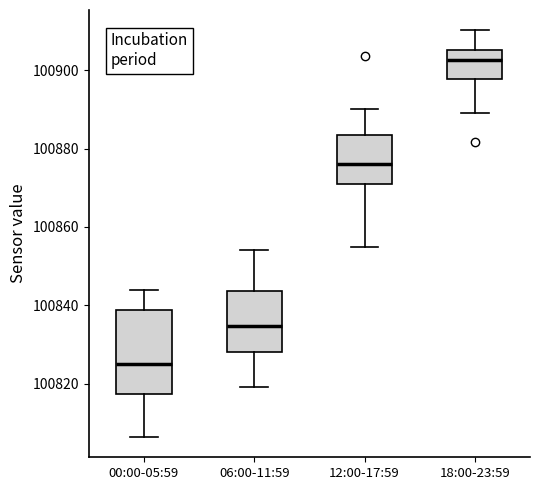

Which box has the highest median line?

18:00-23:59